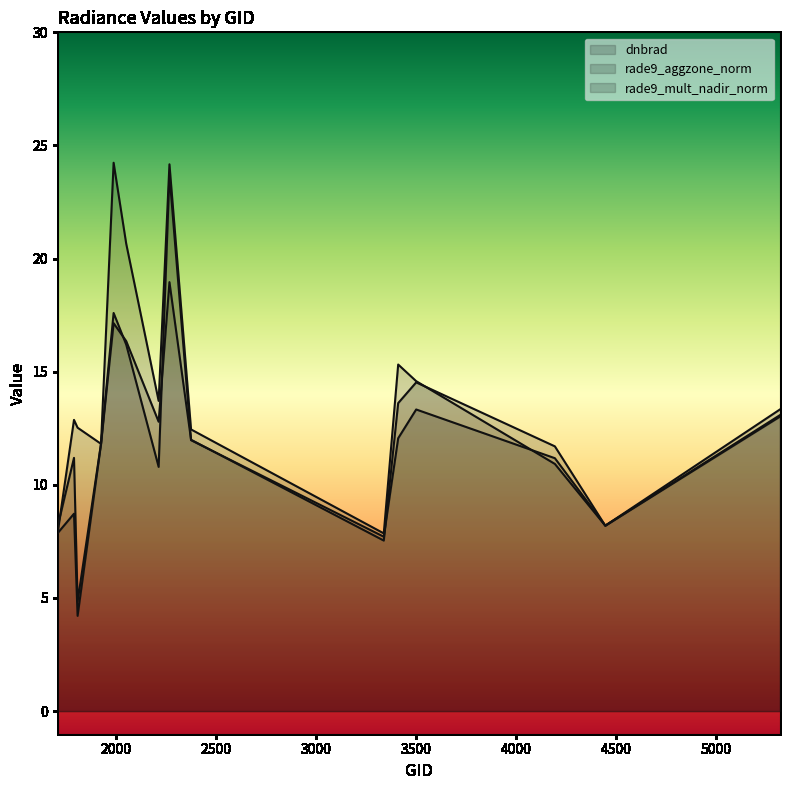

Reading left to right, list all the values displayed in this chart.

dnbrad: 1709=8.2	1790=11.2	1808=4.8	1925=11.8	1988=24.2	2051=20.7	2213=13.7	2267=24.2	2375=12.4	3338=7.9	3410=15.3	3500=14.6	4193=10.9	4445=8.2	5318=13.3
rade9_aggzone_norm: 1709=7.9	1790=12.9	1808=12.5	1925=11.8	1988=17.1	2051=16.4	2213=12.8	2267=19.0	2375=12.0	3338=7.5	3410=13.6	3500=14.5	4193=11.7	4445=8.2	5318=13.0
rade9_mult_nadir_norm: 1709=7.9	1790=8.7	1808=4.2	1925=11.8	1988=17.6	2051=16.2	2213=10.8	2267=23.7	2375=12.0	3338=7.7	3410=12.1	3500=13.3	4193=11.2	4445=8.2	5318=13.1